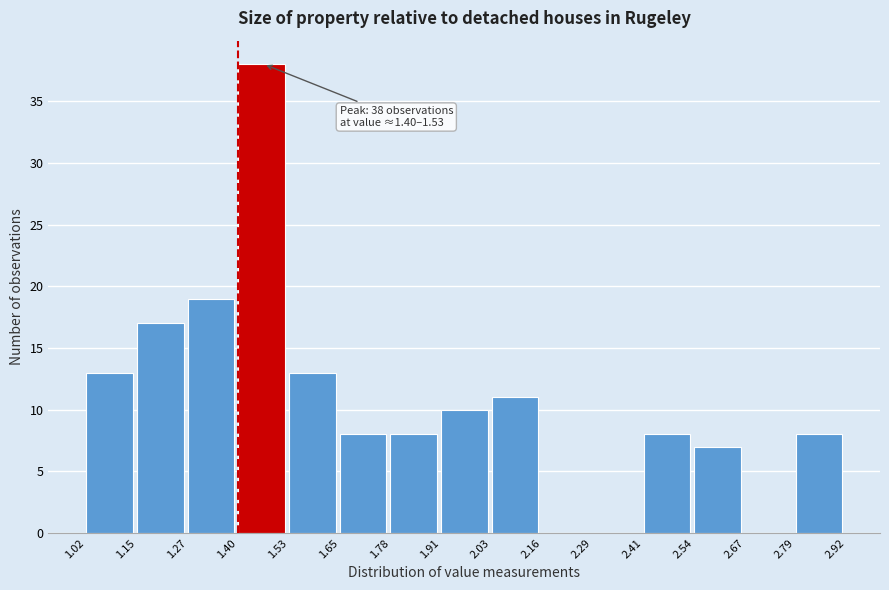

Over which range of the x-axis is the bar tallest?

1.40 to 1.53